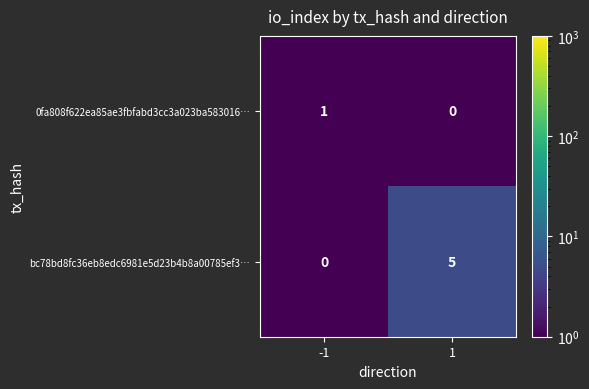

What is the maximum value for bc78bd8fc36eb8edc6981e5d23b4b8a00785ef3…?

5